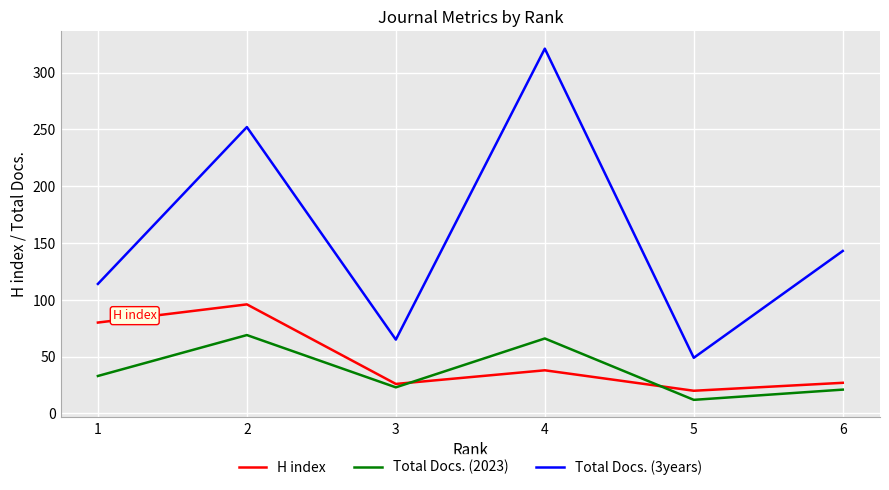

At 4, list the series in order from smallest to largest.

H index, Total Docs. (2023), Total Docs. (3years)